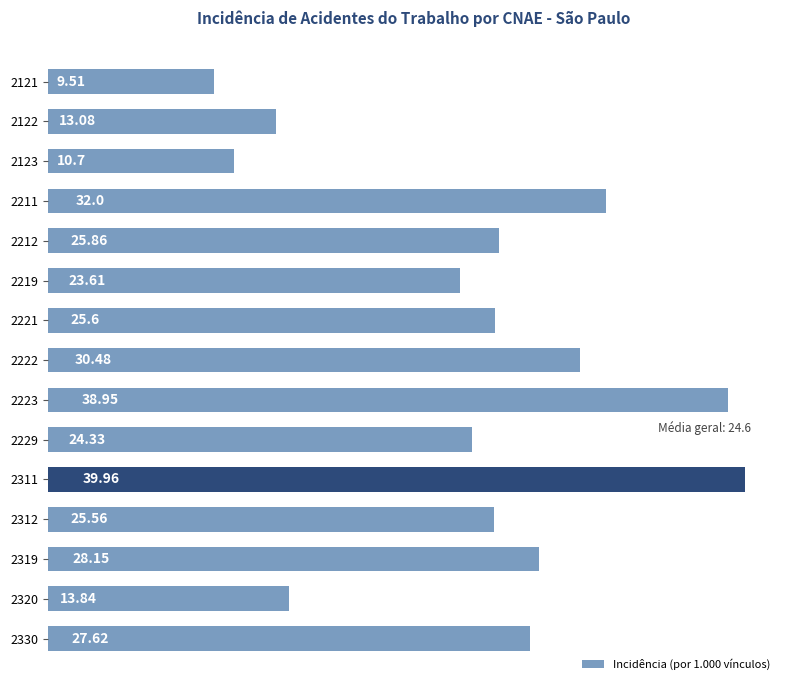

What is the change in value from 2211 to 2320?

-18.2